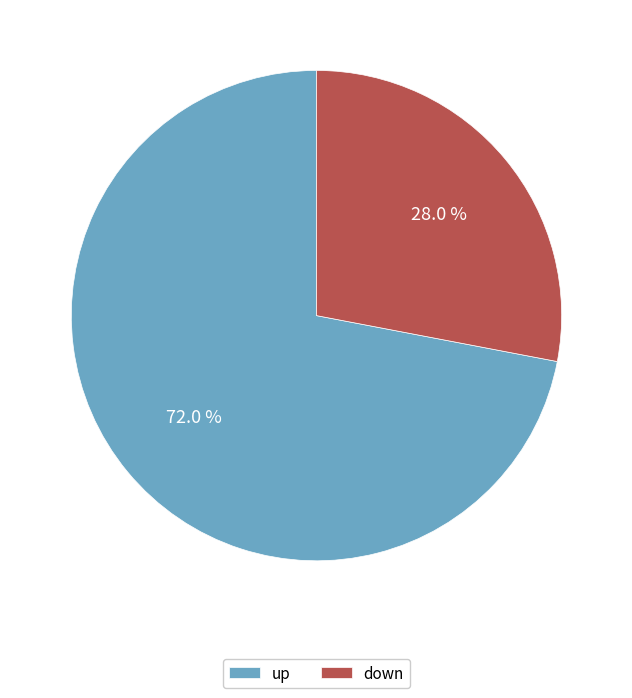

How many slices are in this pie chart?

2